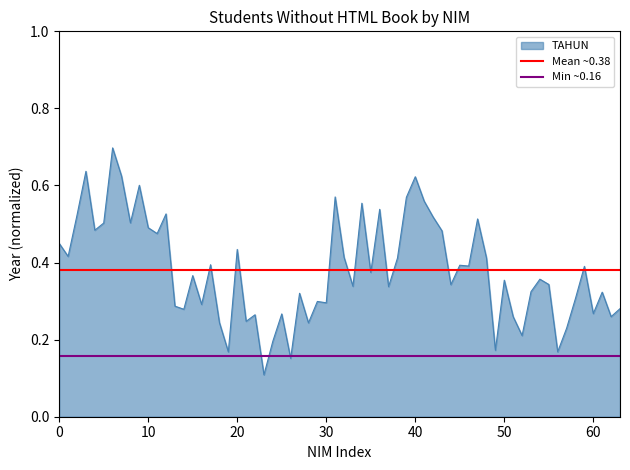

How many lines are shown in the chart?

2